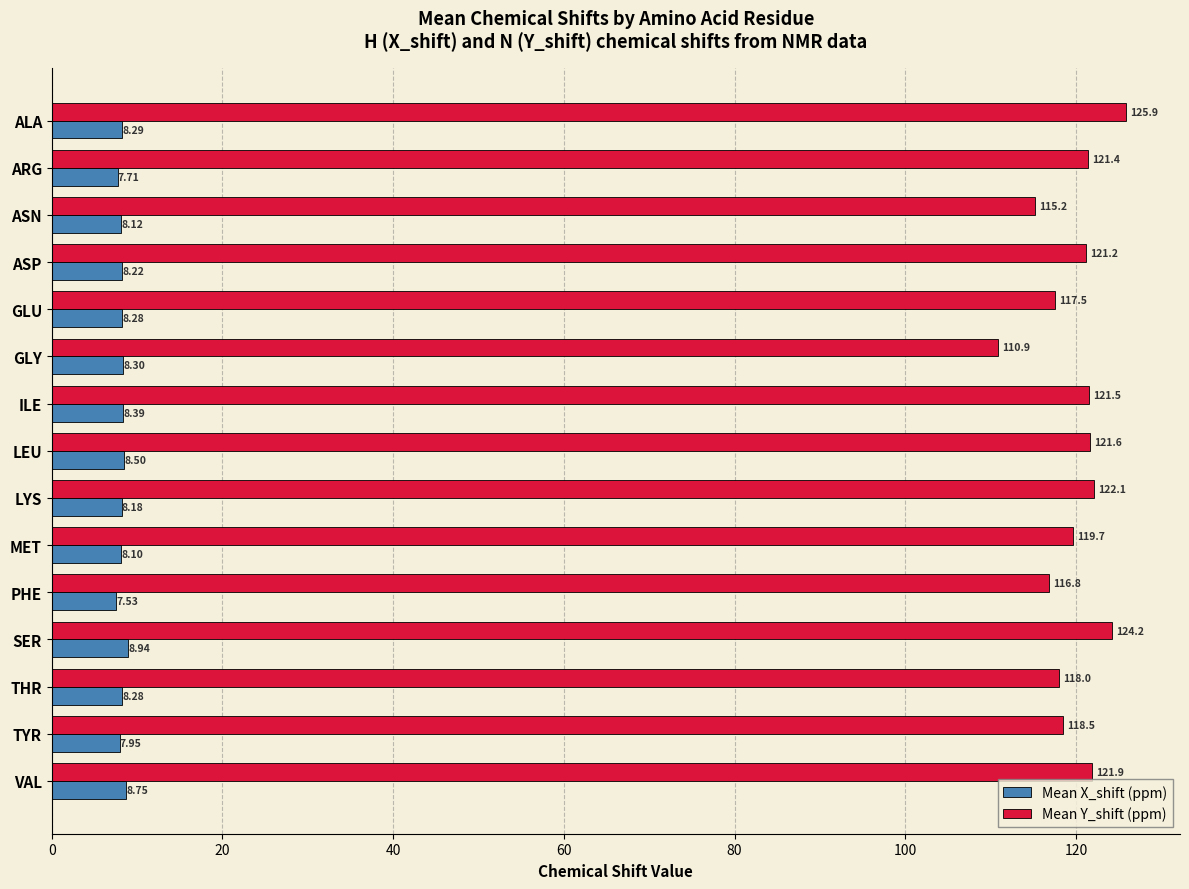

Which label corresponds to the largest value in the chart?

ALA